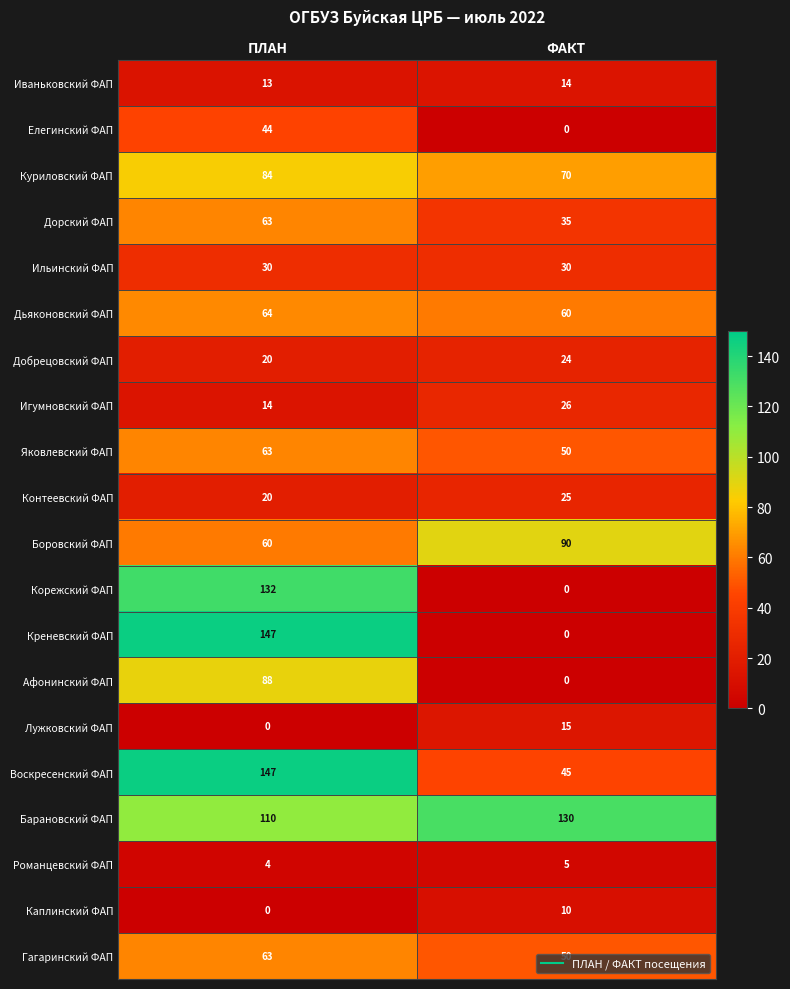

The value of Каплинский ФАП at ПЛАН is 0. True or false?

True